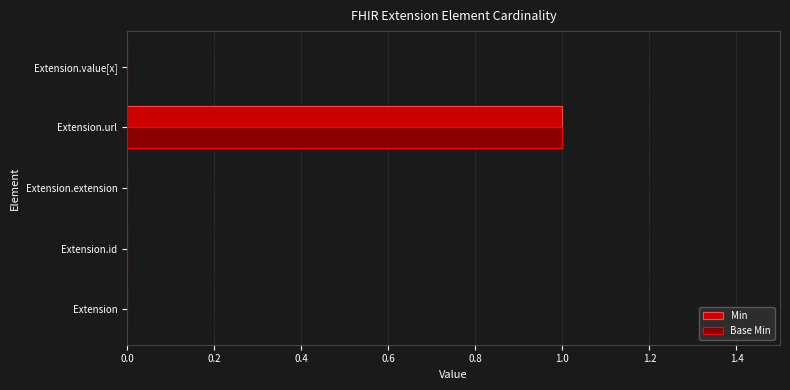

At which category is the sum across all series the highest?

Extension.url